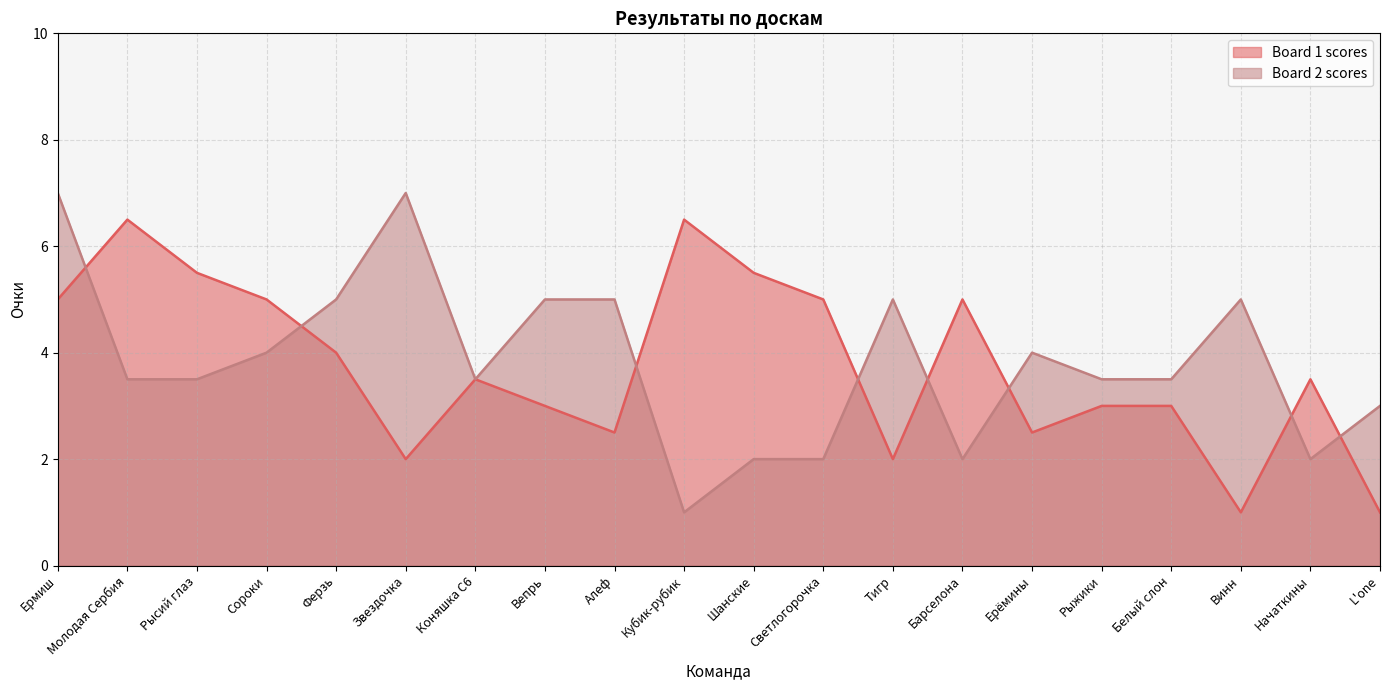

Is the value of Board 1 scores at Ерёмины greater than the value of Board 2 scores at Ферзь?

No